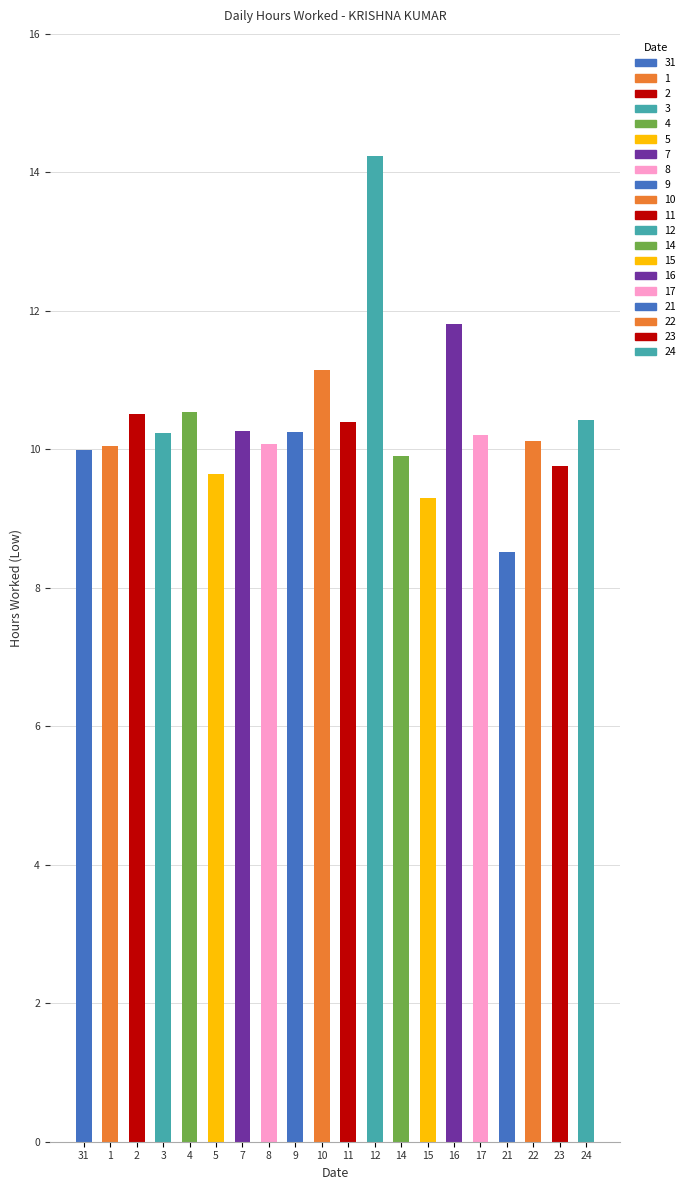

What position from the left is 17?

16